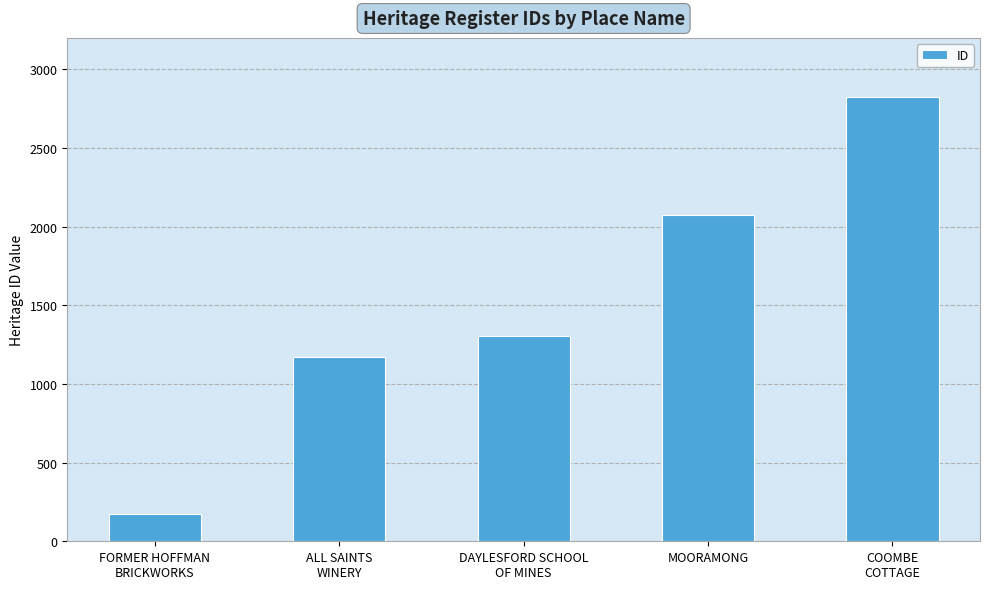

What is the difference between the second highest and minimum values?

1899